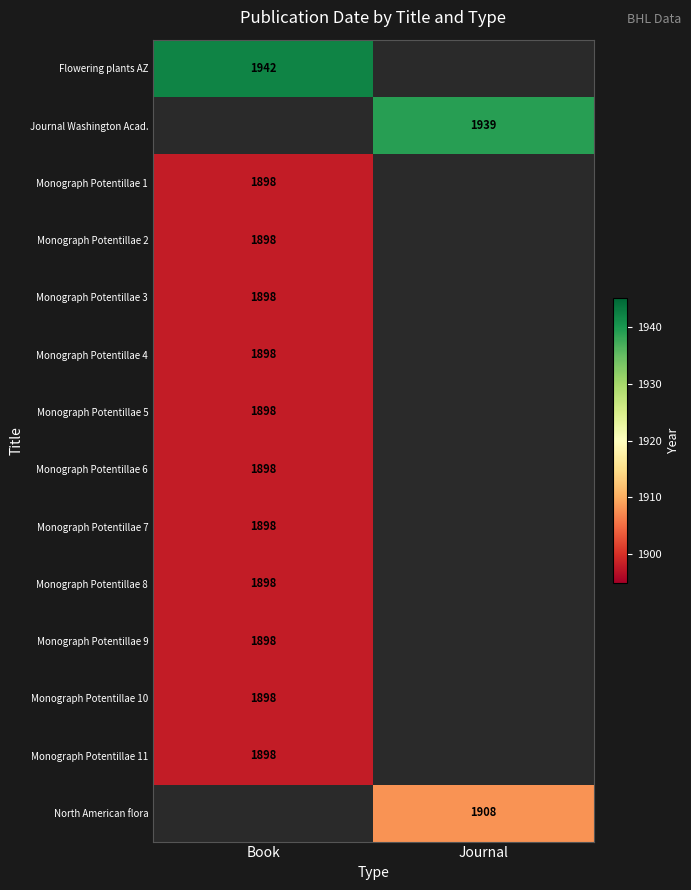

Is the value of North American flora at Journal greater than the value of Monograph Potentillae 6 at Book?

Yes